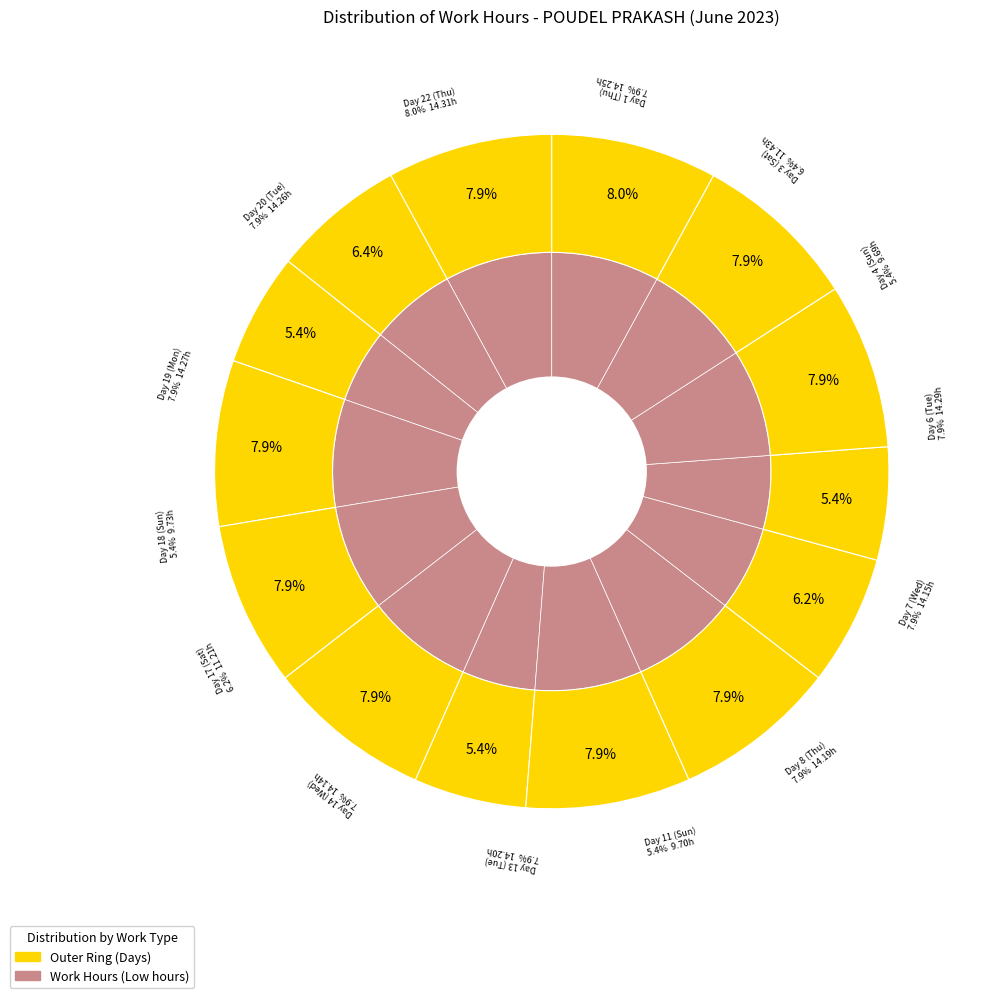

To the nearest percent, what is the average slice percentage?

7%